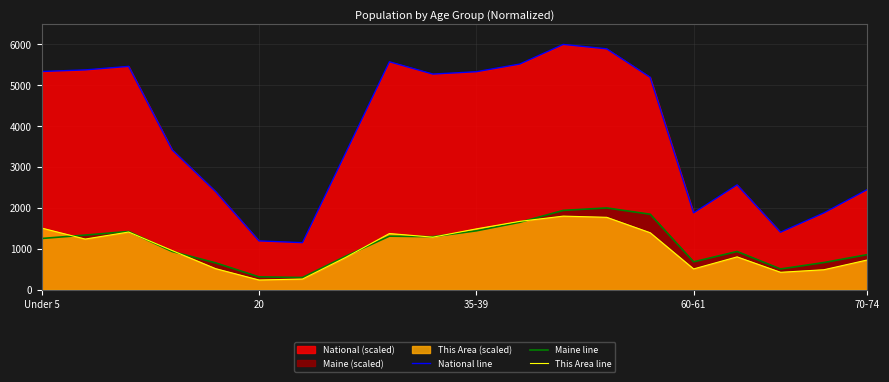

True or false: This Area line and National line intersect in this chart.

False